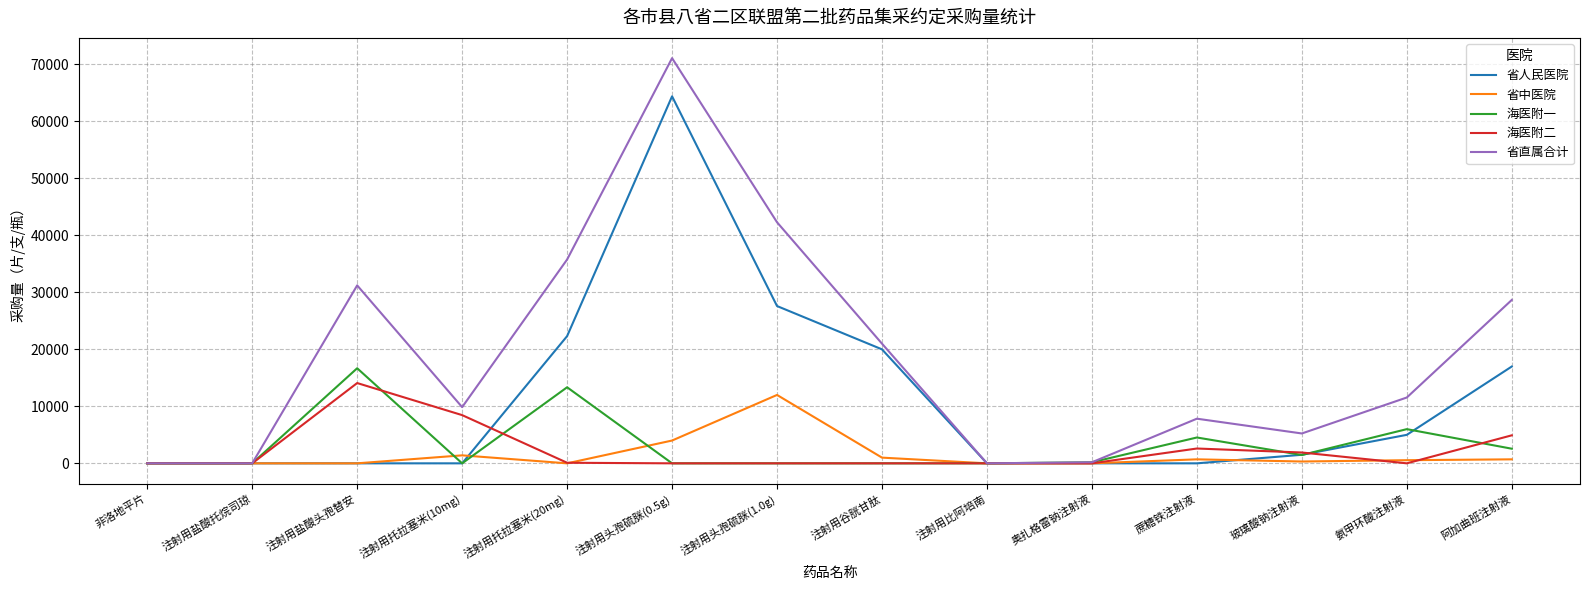

Which series changed the most between 注射用头孢硫脒(1.0g) and 奥扎格雷钠注射液?

省直属合计